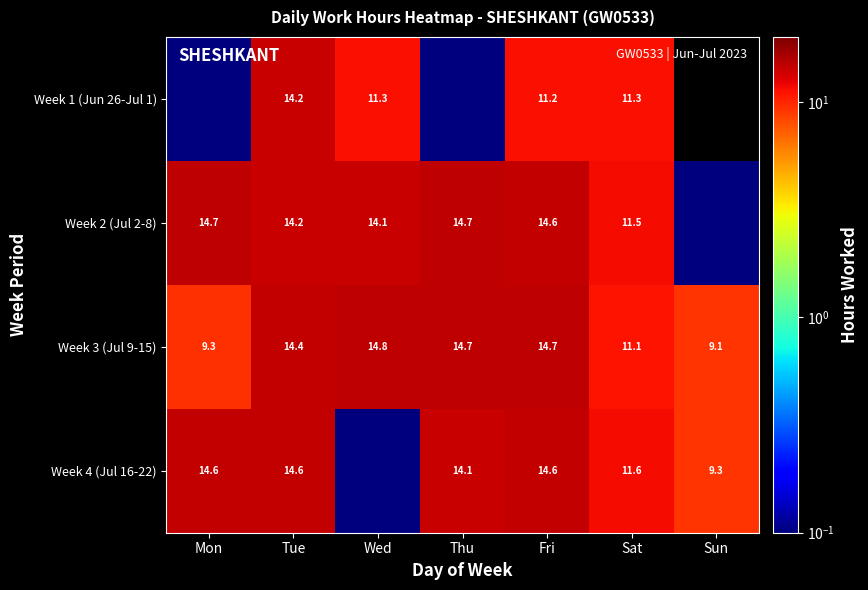

At which label does Week 3 (Jul 9-15) first exceed 14?

Tue